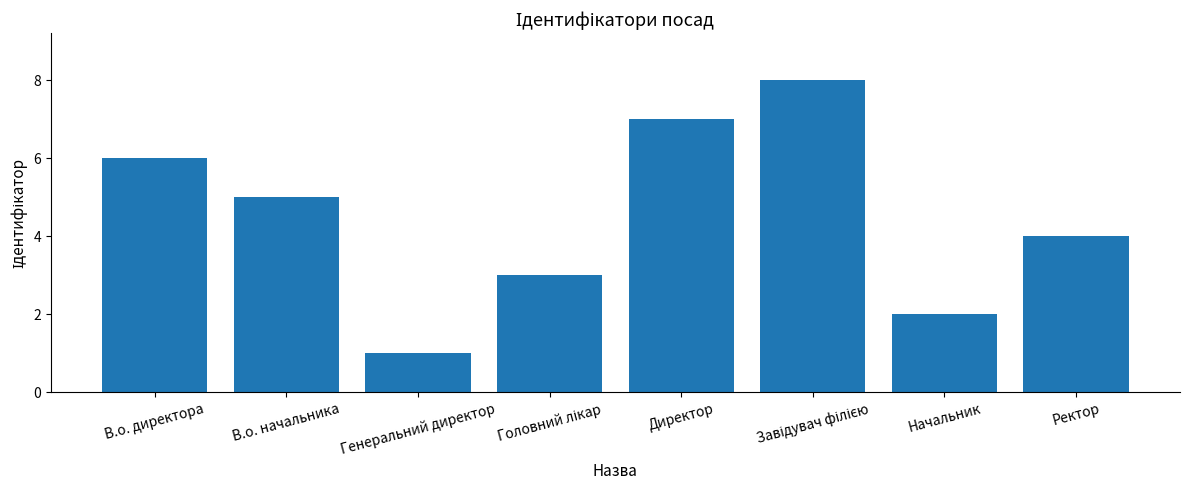

Count the number of data series in this chart.

1